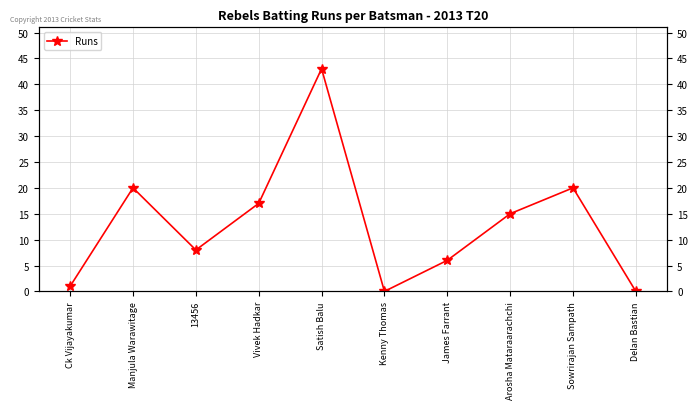

What is the label of the 8th point from the left?

Arosha Mataraarachchi